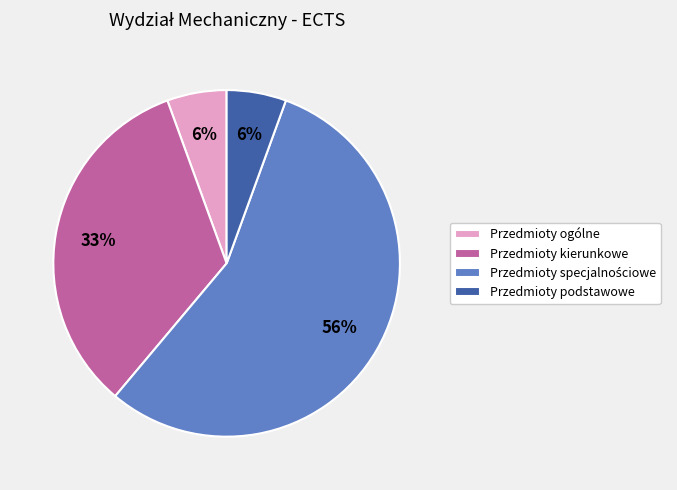

Count the number of slices in the pie.

4